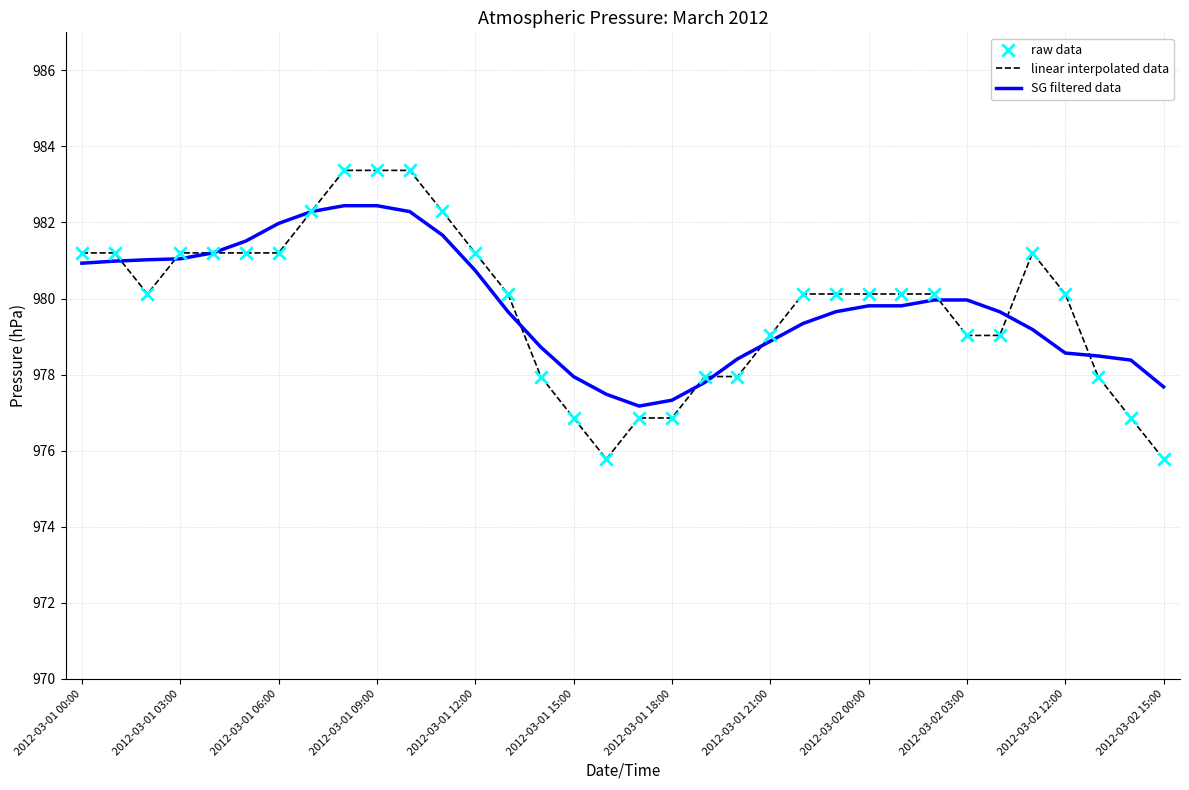

Rank the series by their maximum value, from highest to lowest.

linear interpolated data, SG filtered data